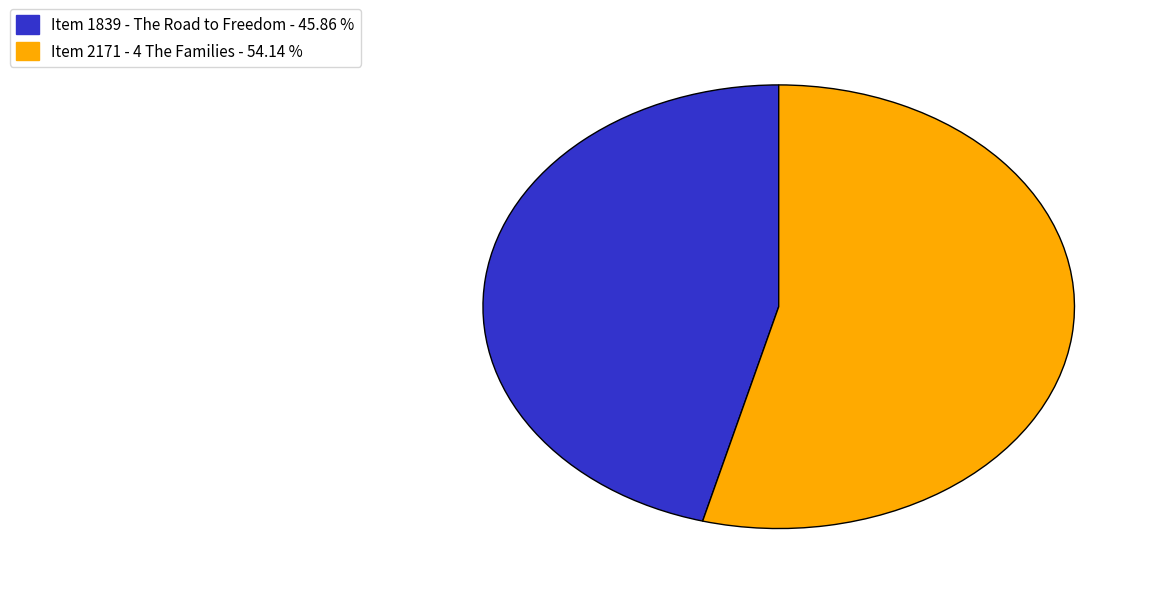

Does any single category account for the majority?

Yes